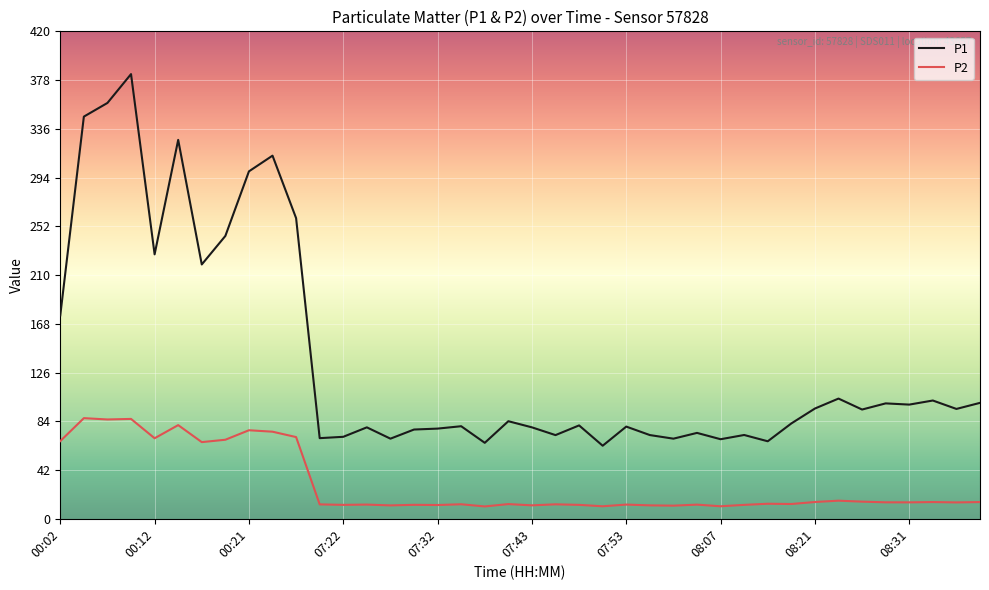

List the series in order of their peak value, lowest first.

P2, P1